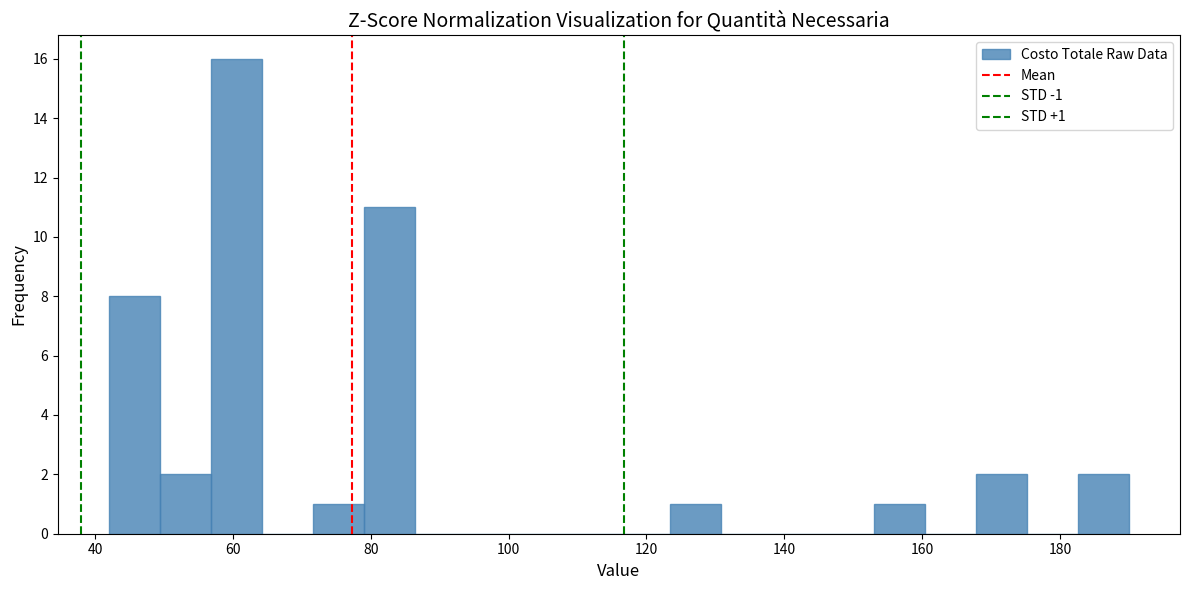

Around what value on the x-axis is the tallest bar? Give the approximate position of its centre, as read against the axis.

60